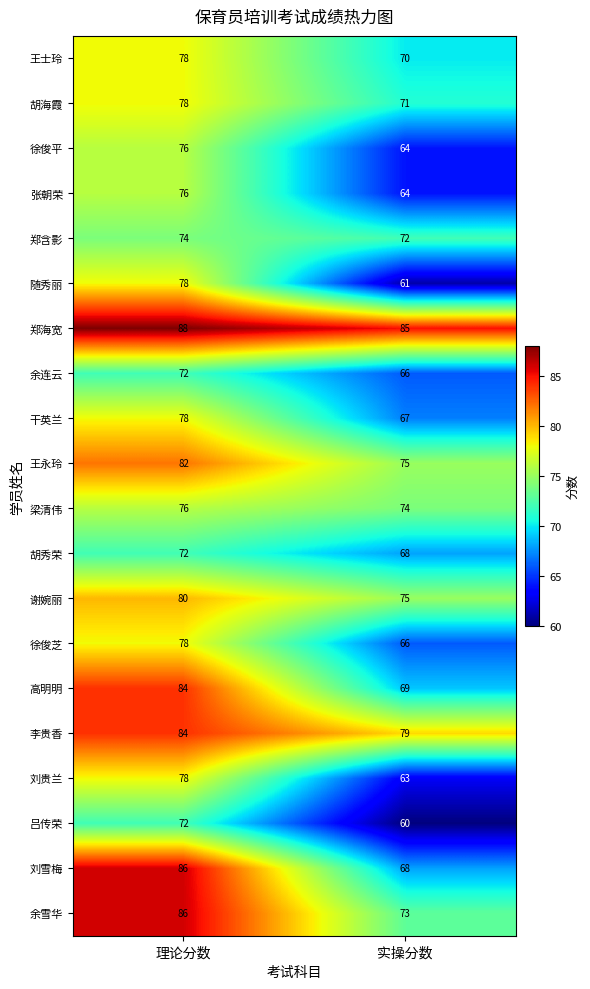

What is the approximate value of 谢婉丽 at 实操分数?

75